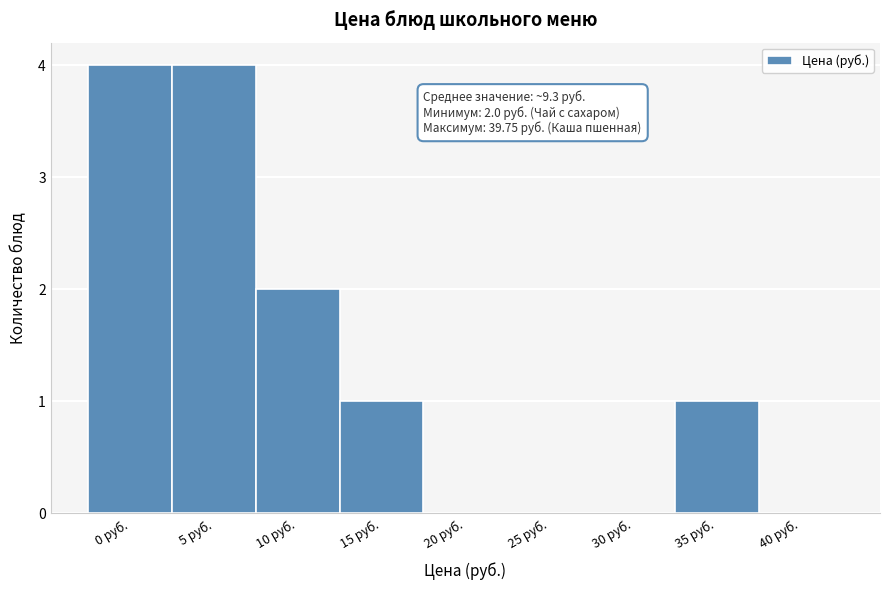

Reading left to right, extract all data points from this chart.

0 руб.=4	5 руб.=4	10 руб.=2	15 руб.=1	20 руб.=0	25 руб.=0	30 руб.=0	35 руб.=1	40 руб.=0